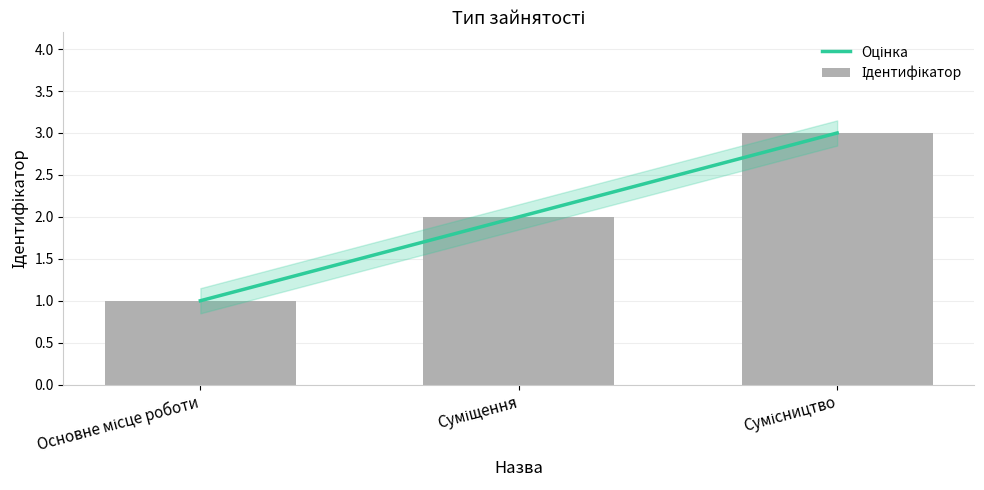

True or false: the data shows 5 at Сумісництво.

False